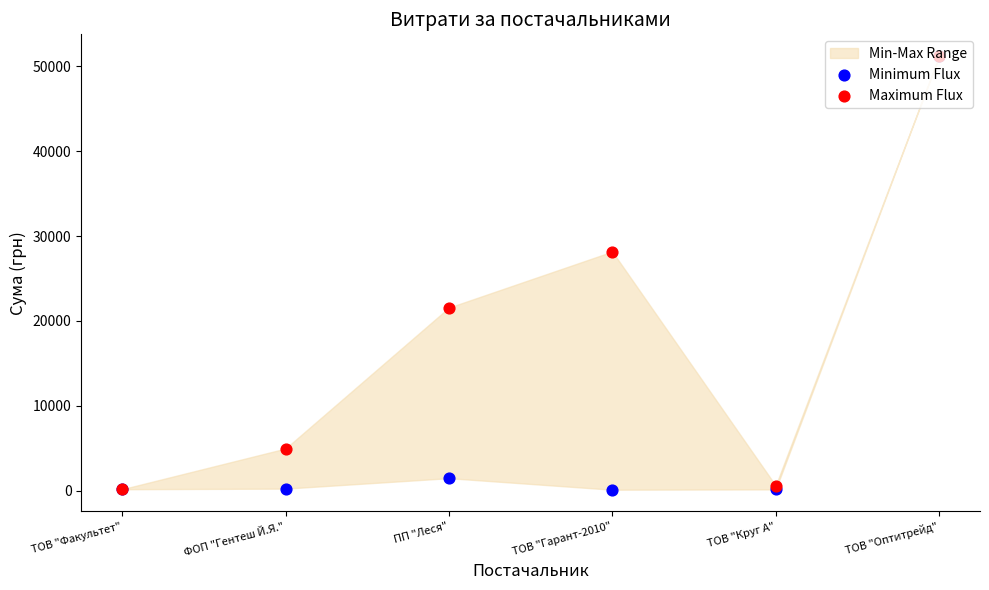

Is the value of Maximum Flux at ТОВ "Круг А" greater than the value of Minimum Flux at ТОВ "Факультет"?

Yes